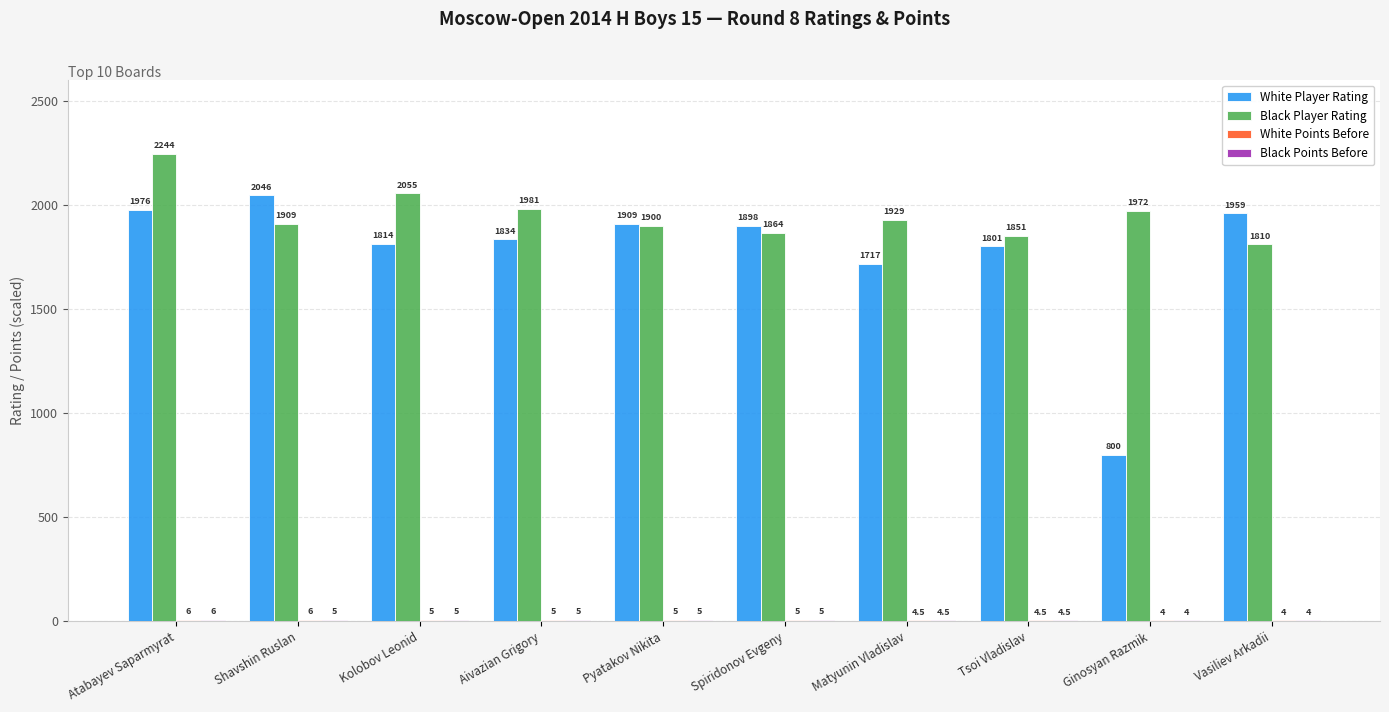

What is the maximum value shown in the chart?

2244.0